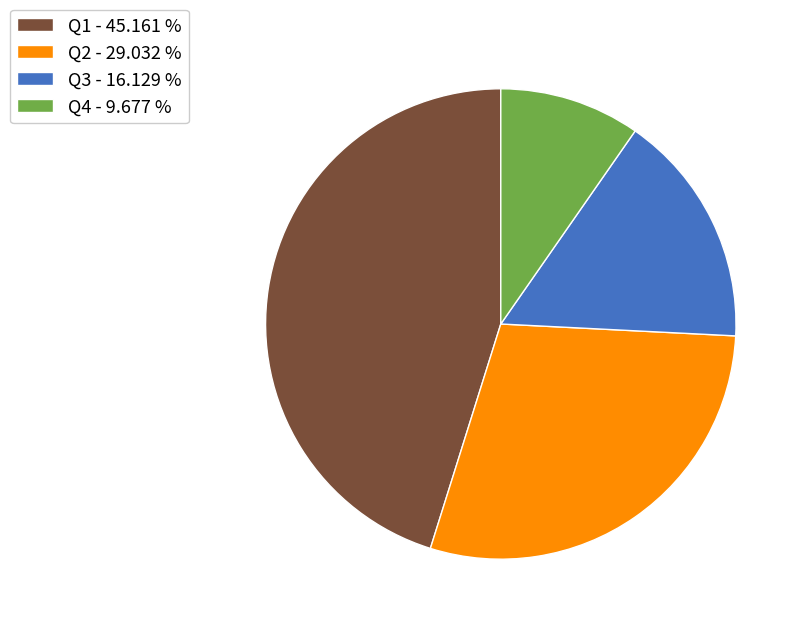

Rank the categories by value from highest to lowest.

Q1, Q2, Q3, Q4